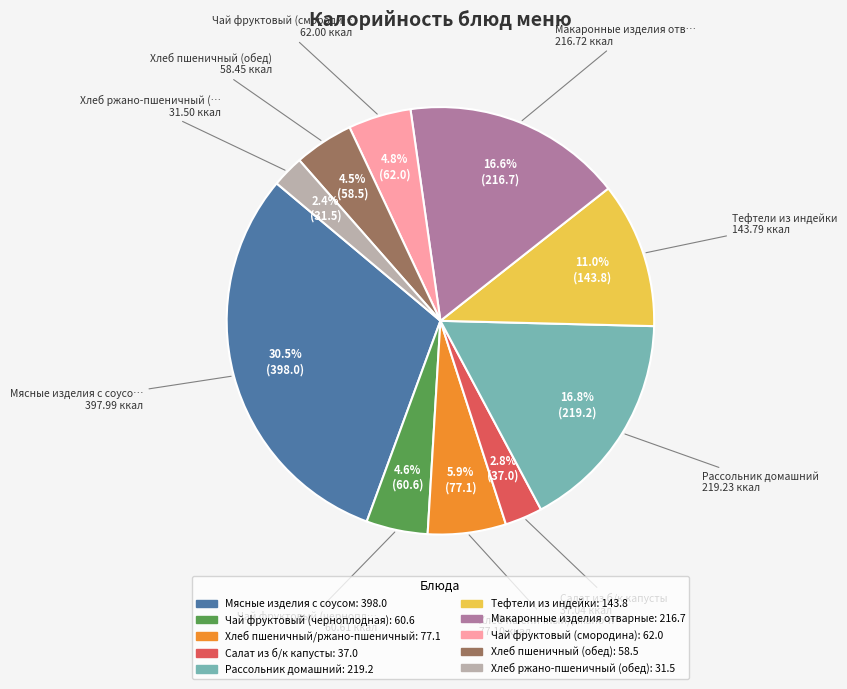

What portion of the pie excludes Рассольник домашний?

83.2%